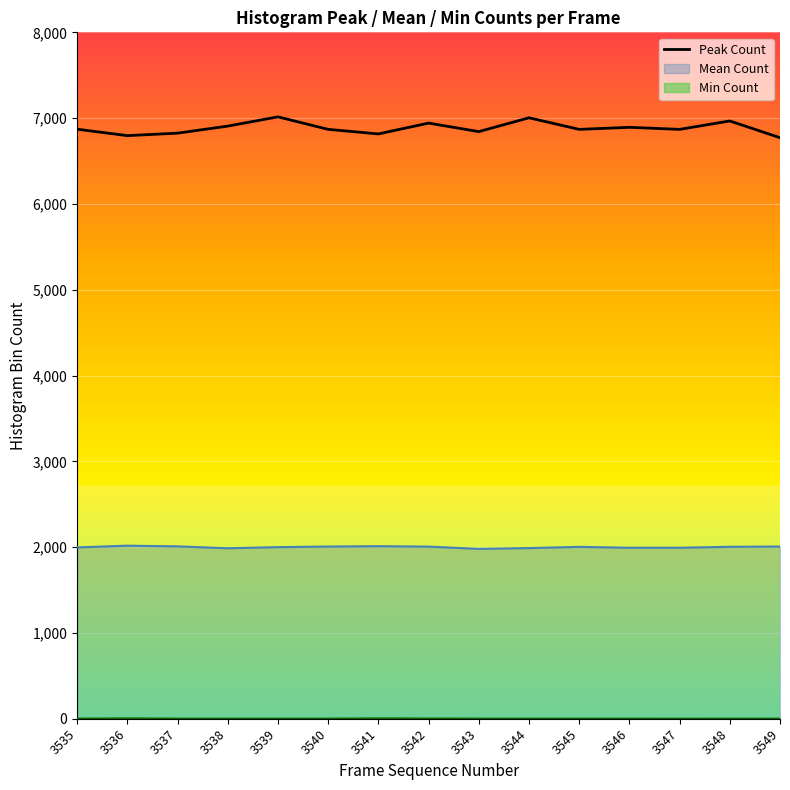

The chart shows a value of 11809 at 3535. True or false?

False